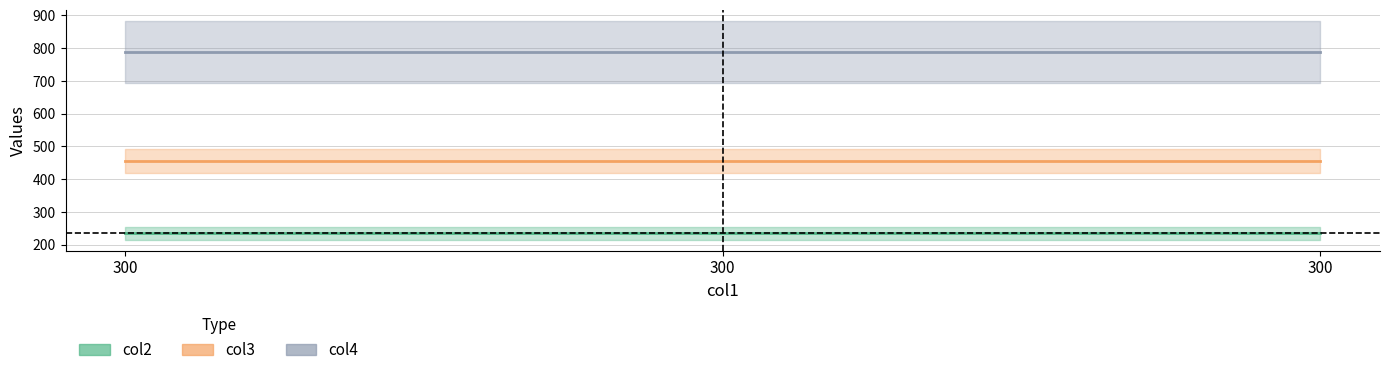

Read the col4 value at 300.

789